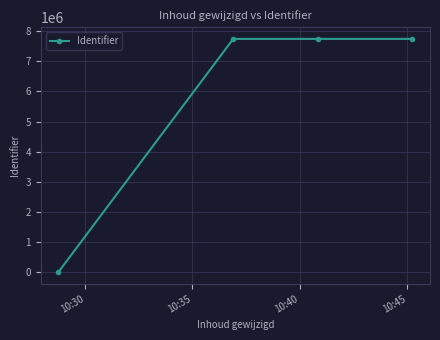

How many interior local peaks (higher than both neighbors) does the data have?

1